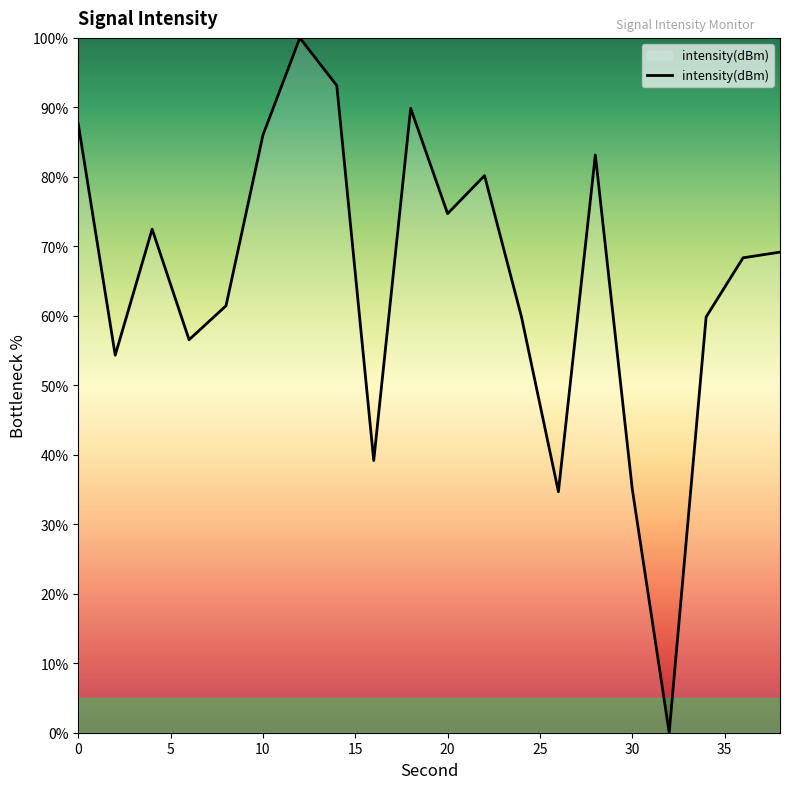

What is the maximum value shown in the chart?

100.0